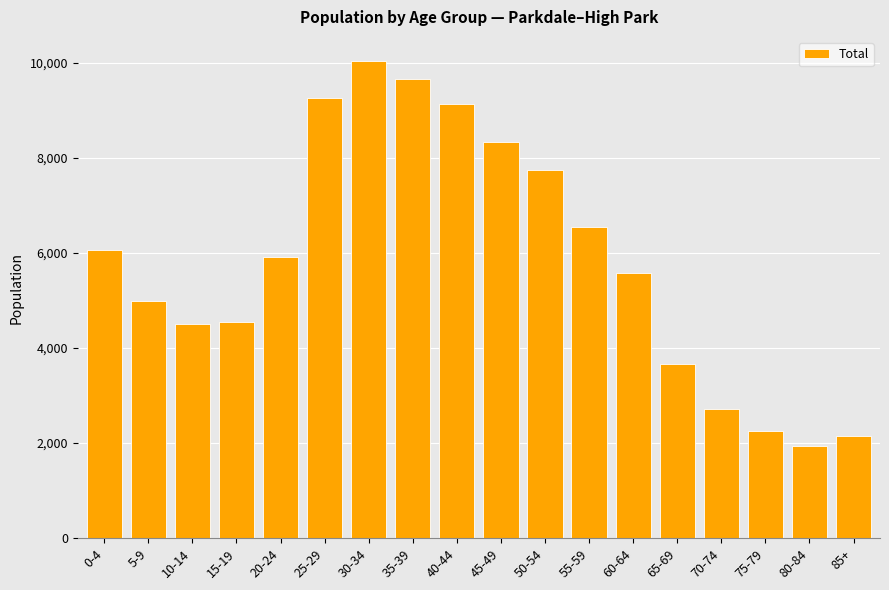

What is the minimum value shown in the chart?

1945